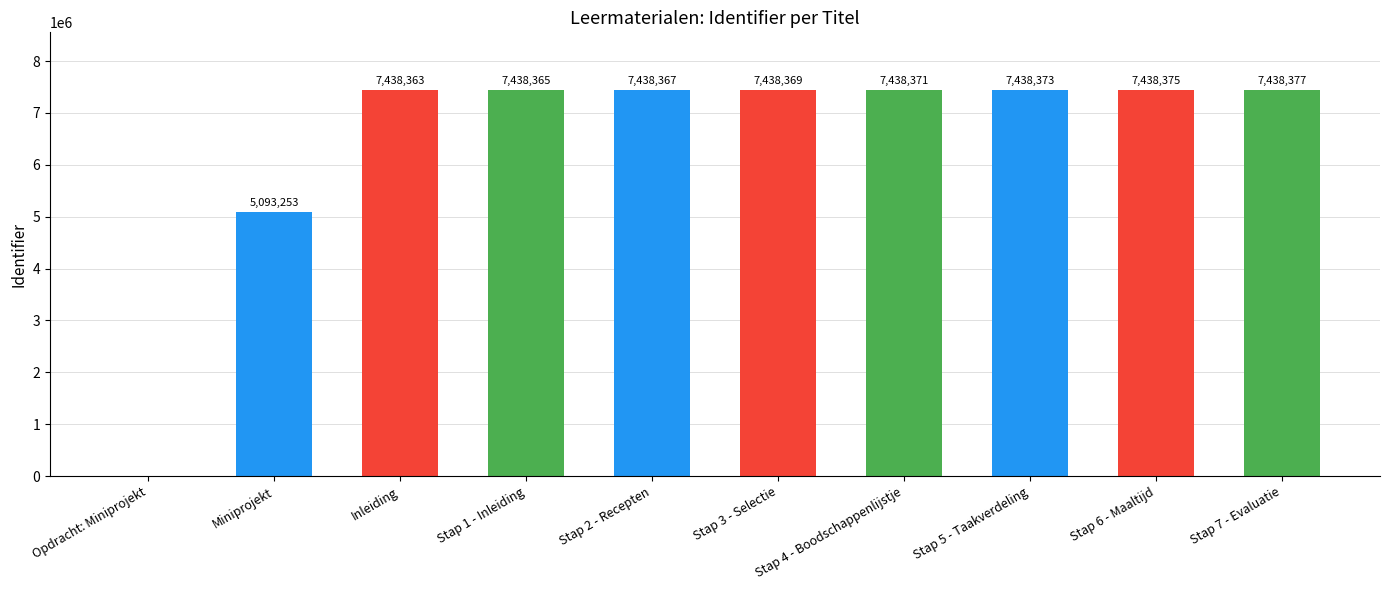

True or false: the data shows 7438367 at Stap 2 - Recepten.

True